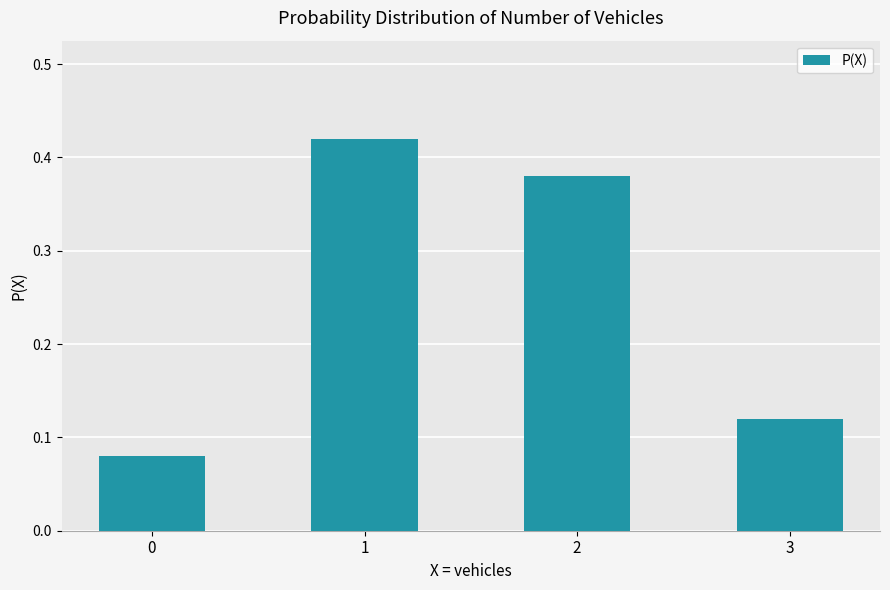

Rank the categories by value from lowest to highest.

0, 3, 2, 1